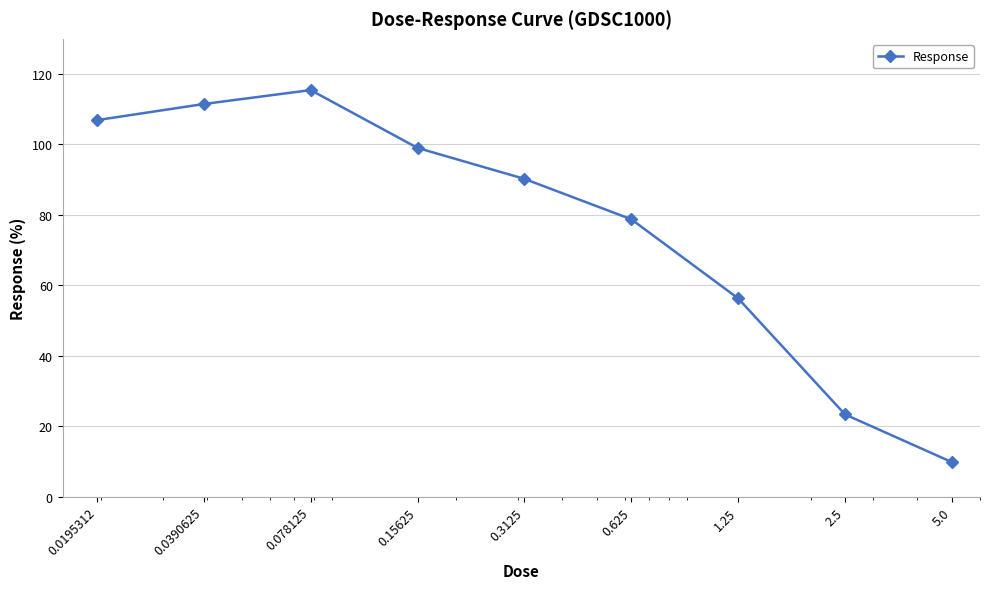

How many interior local peaks (higher than both neighbors) does the data have?

1